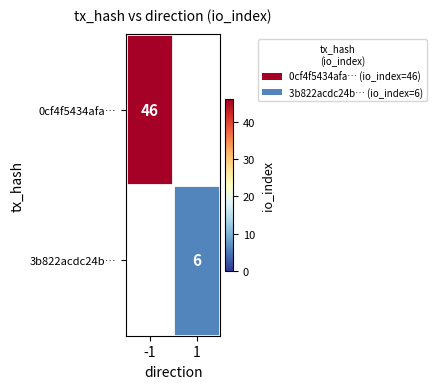

Is it true that 0cf4f5434afa… equals 70 at -1?

False